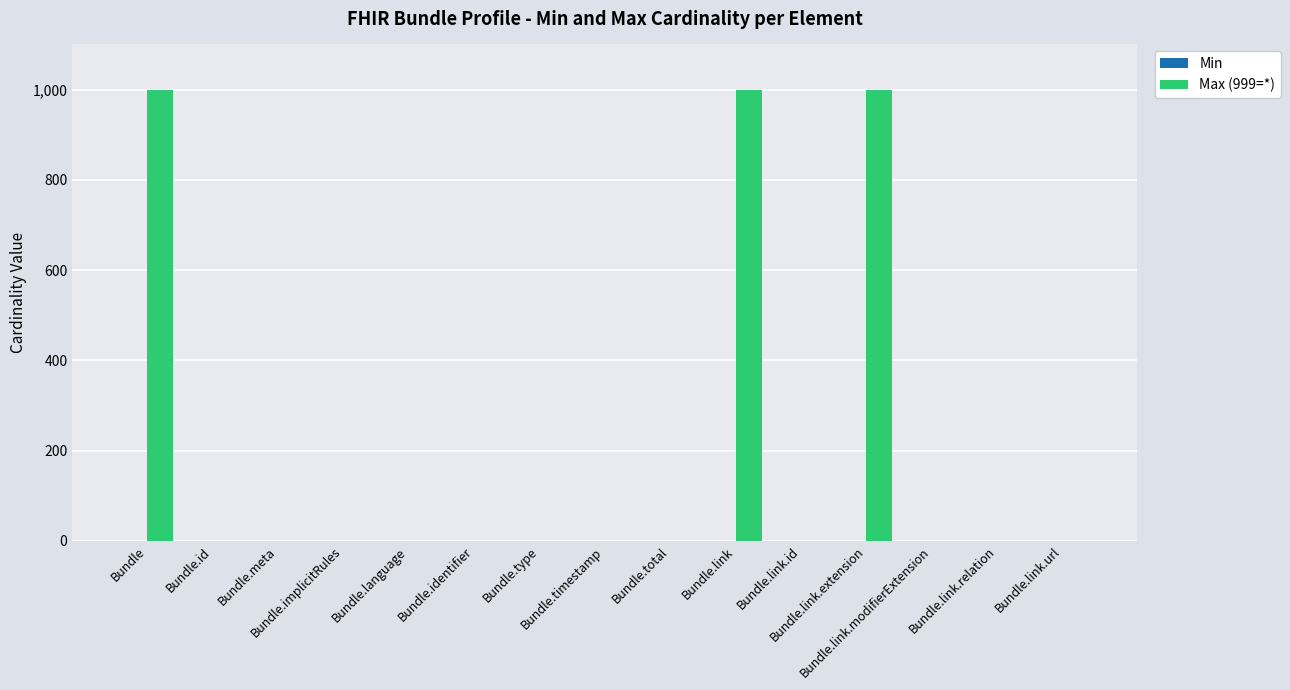

How many groups of bars are there?

15